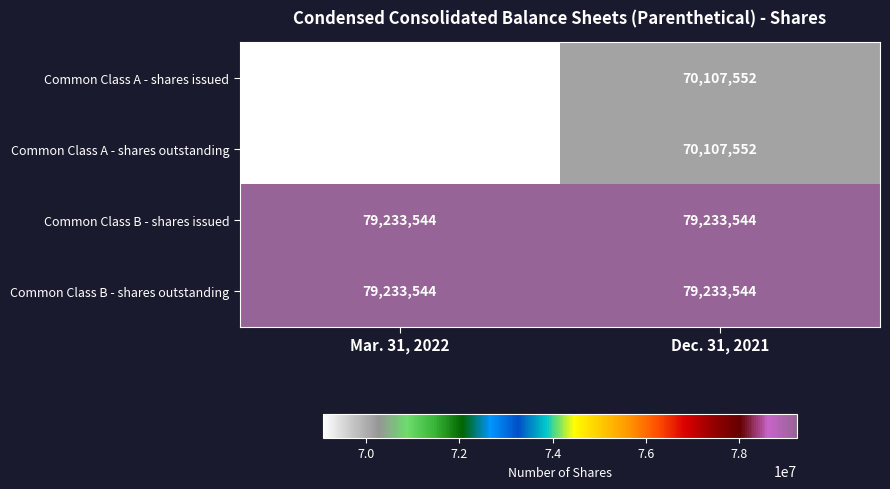

What is the sum of all Common Class B - shares outstanding values?

158467088